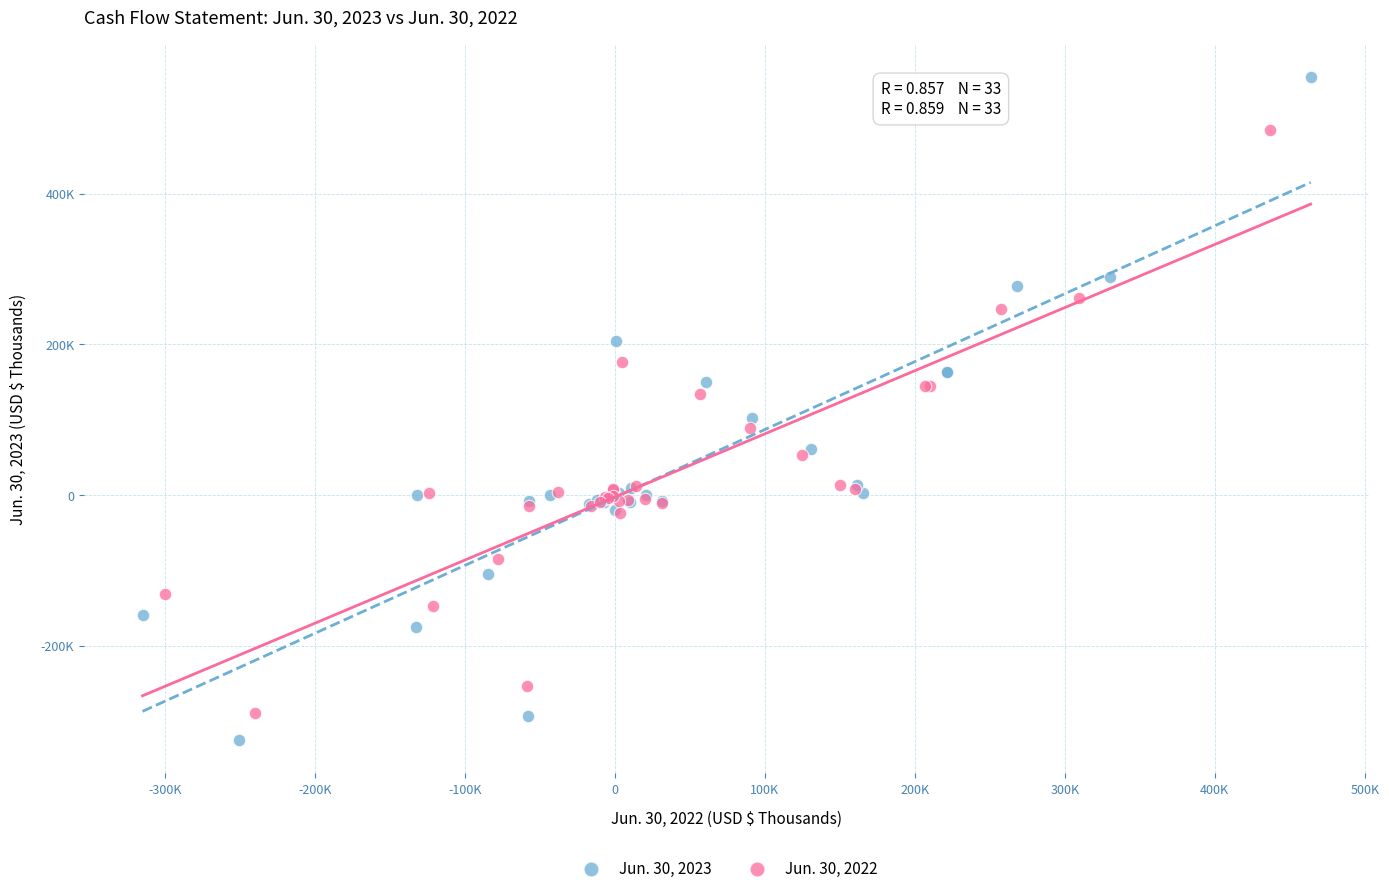

Which series reaches the minimum Y coordinate?

Jun. 30, 2023